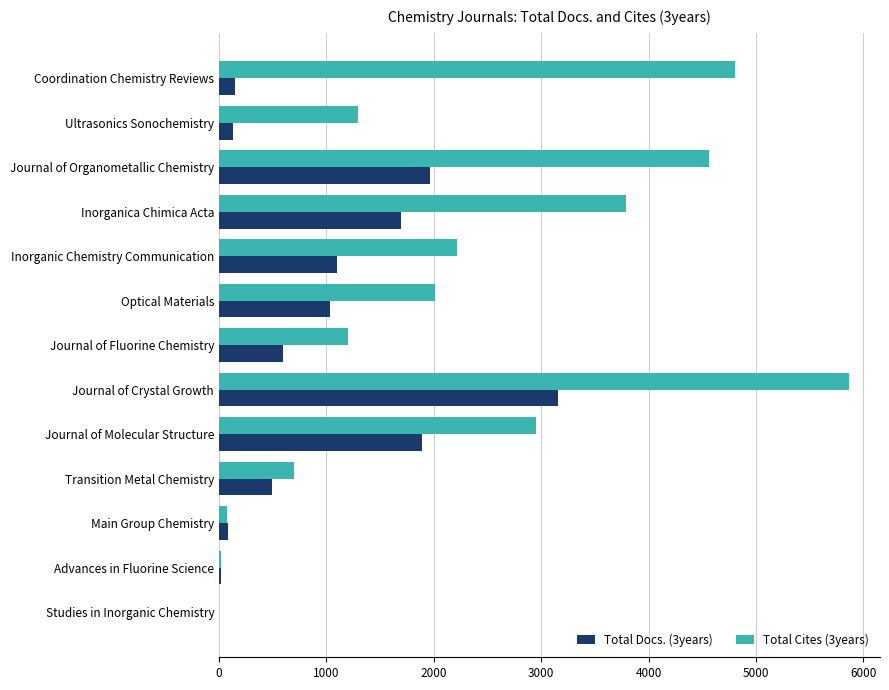

What is the total value across all series at Inorganic Chemistry Communication?

3313